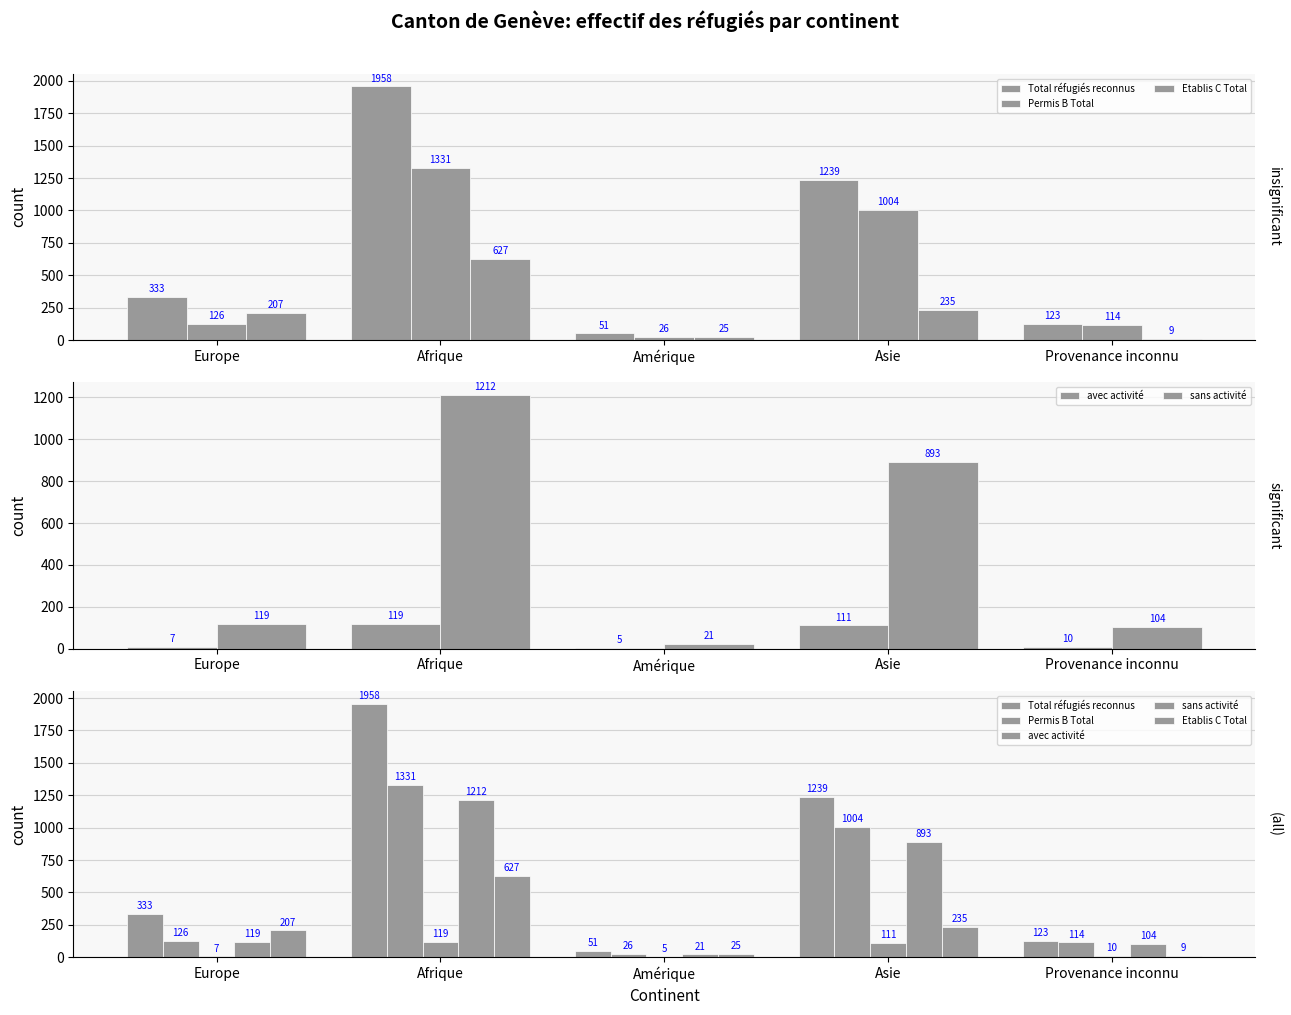

The Etablis C Total series shows 312 at Europe. True or false?

False